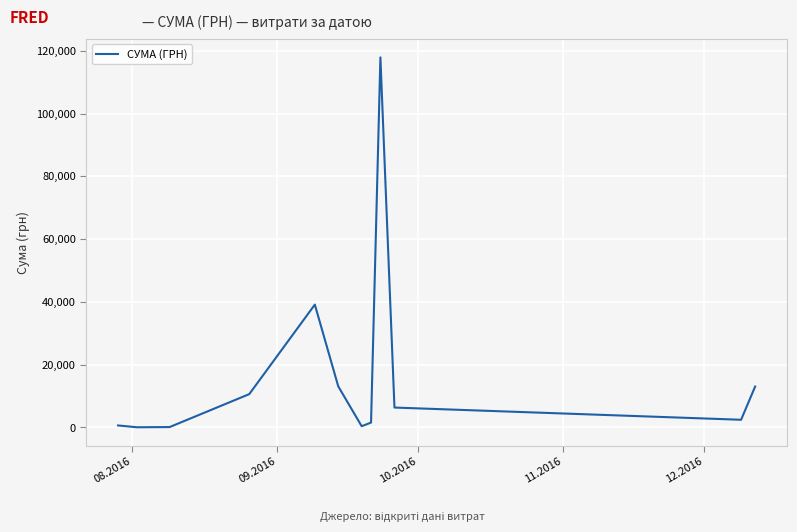

What is the greatest value displayed?

117912.0